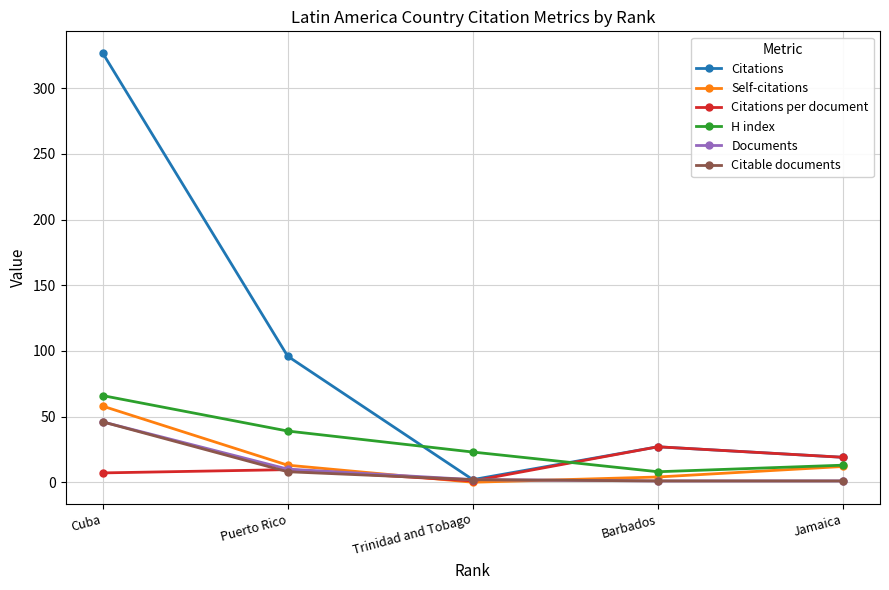

At which category does the chart reach its peak across all series?

Cuba